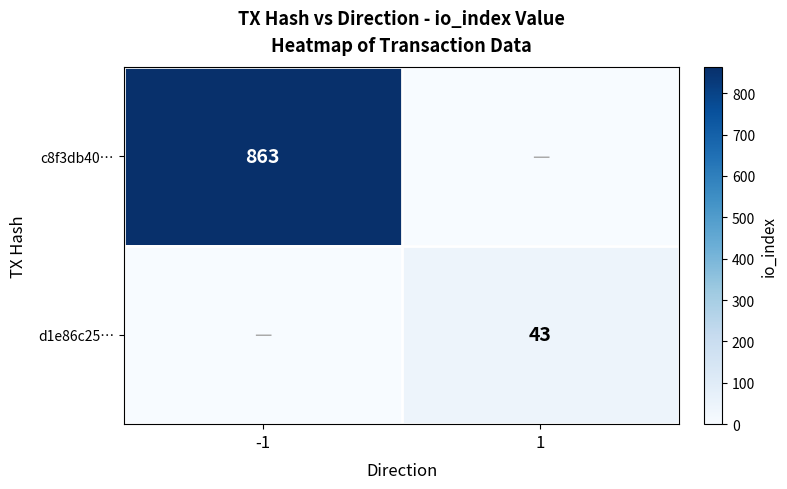

At which category does the chart reach its peak across all series?

-1